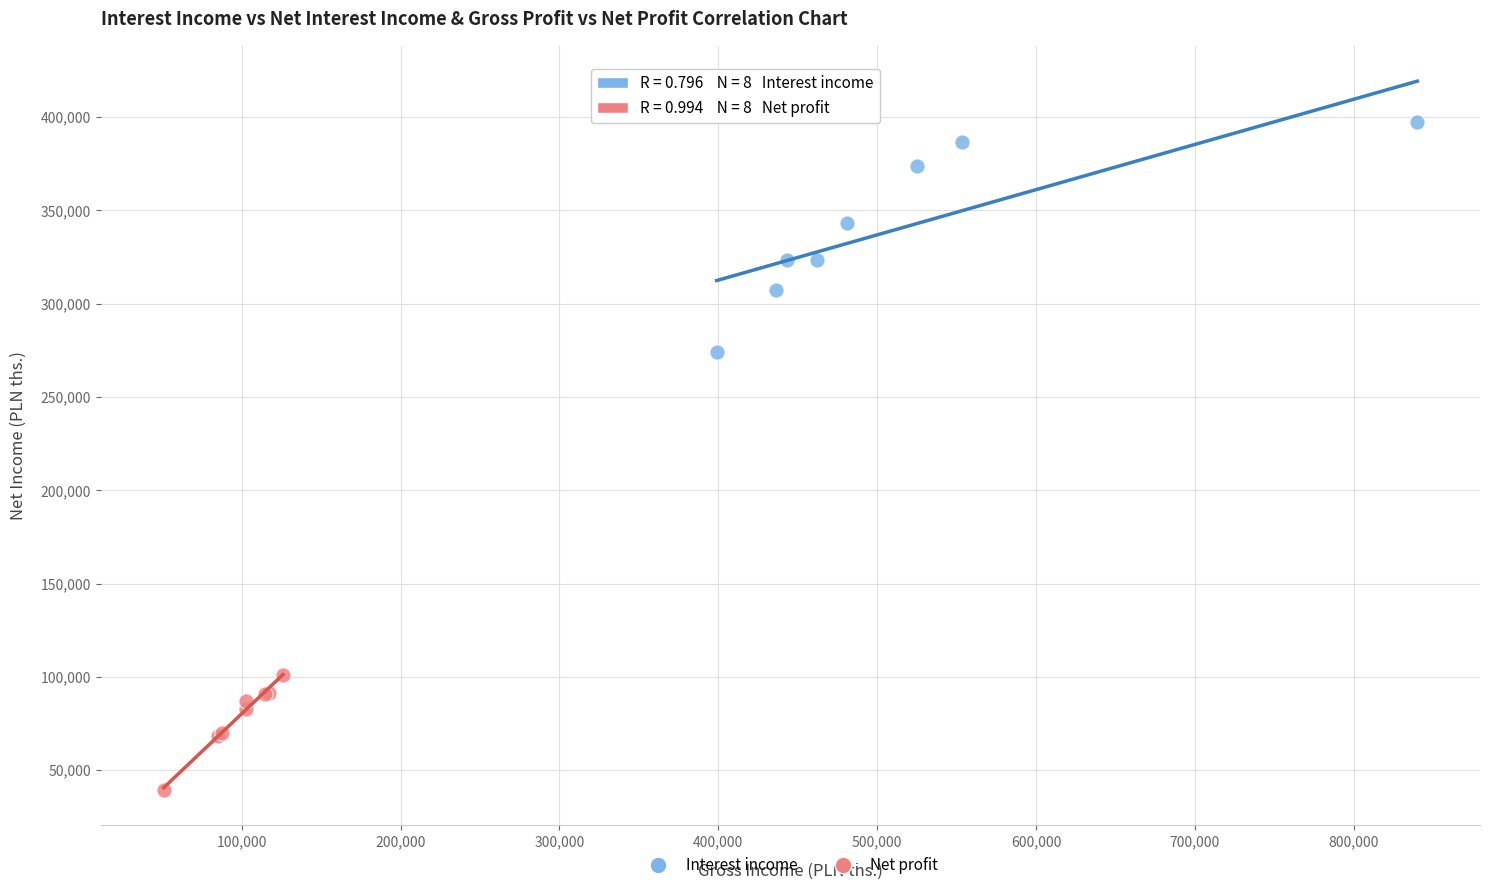

Which series contains the lowest Y value?

Net profit